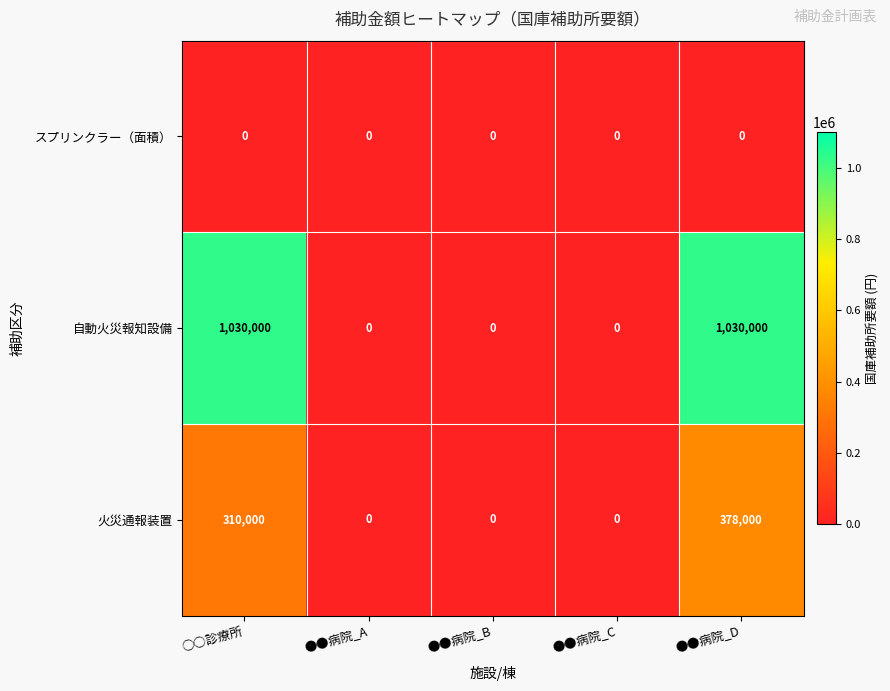

Which series has the widest spread of values?

自動火災報知設備